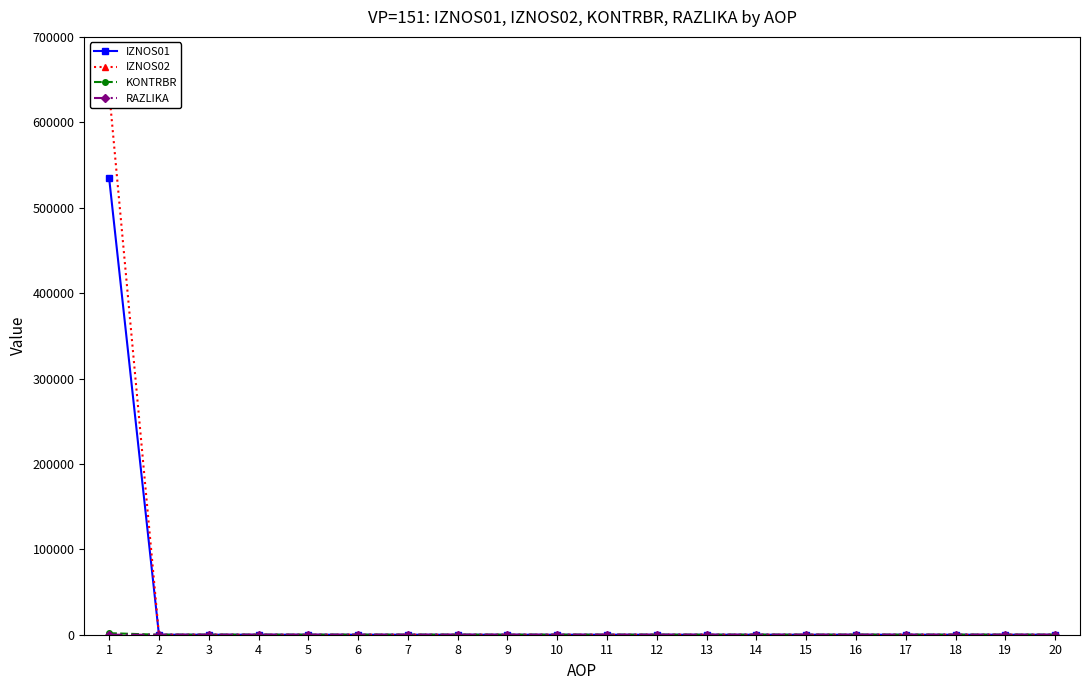

Which category has the lowest value in the IZNOS01 series?

2